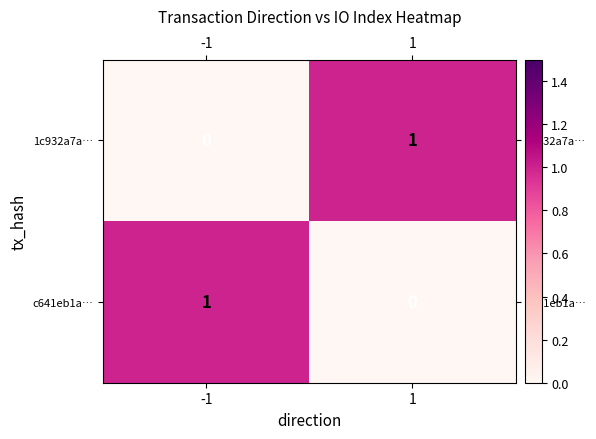

Is the value of c641eb1a… at 1 greater than the value of 1c932a7a… at 1?

No